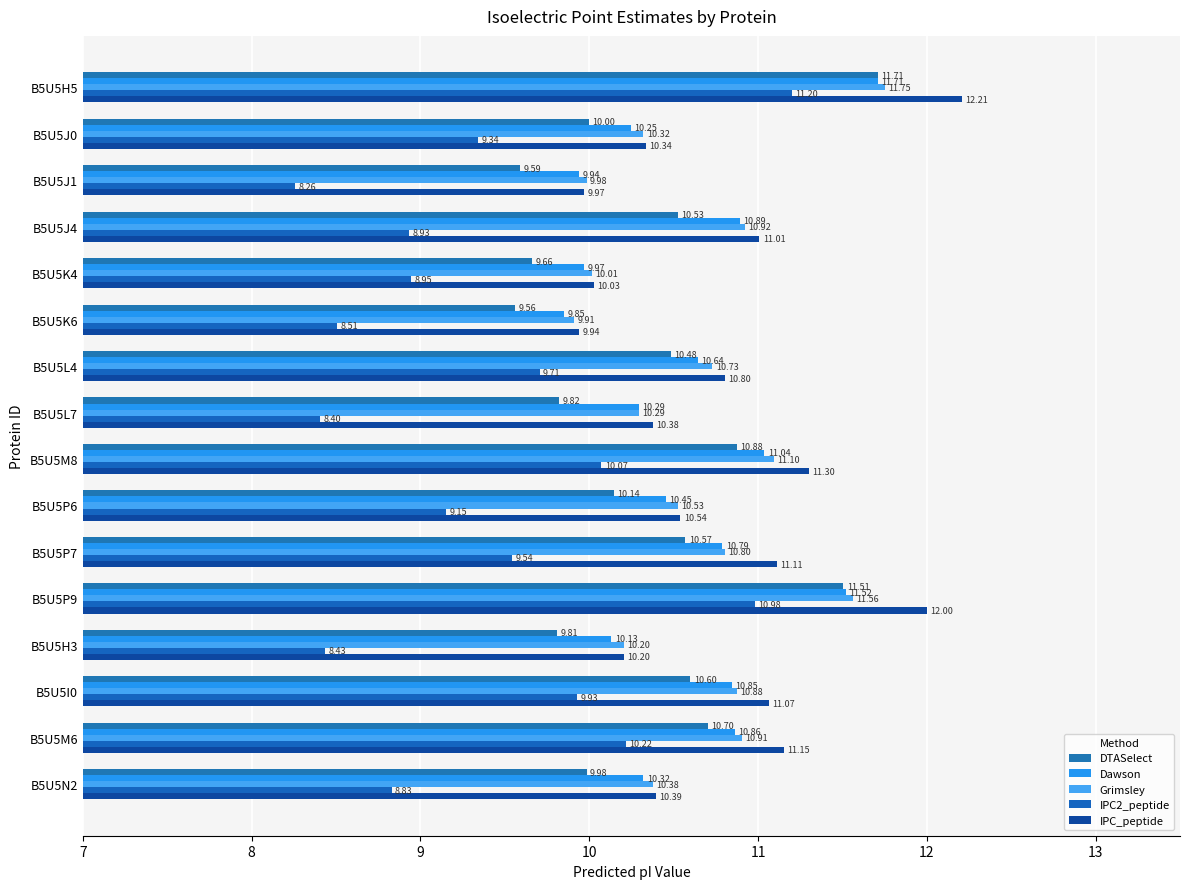

What is the difference between the maximum and minimum values in the IPC2_peptide series?

2.9